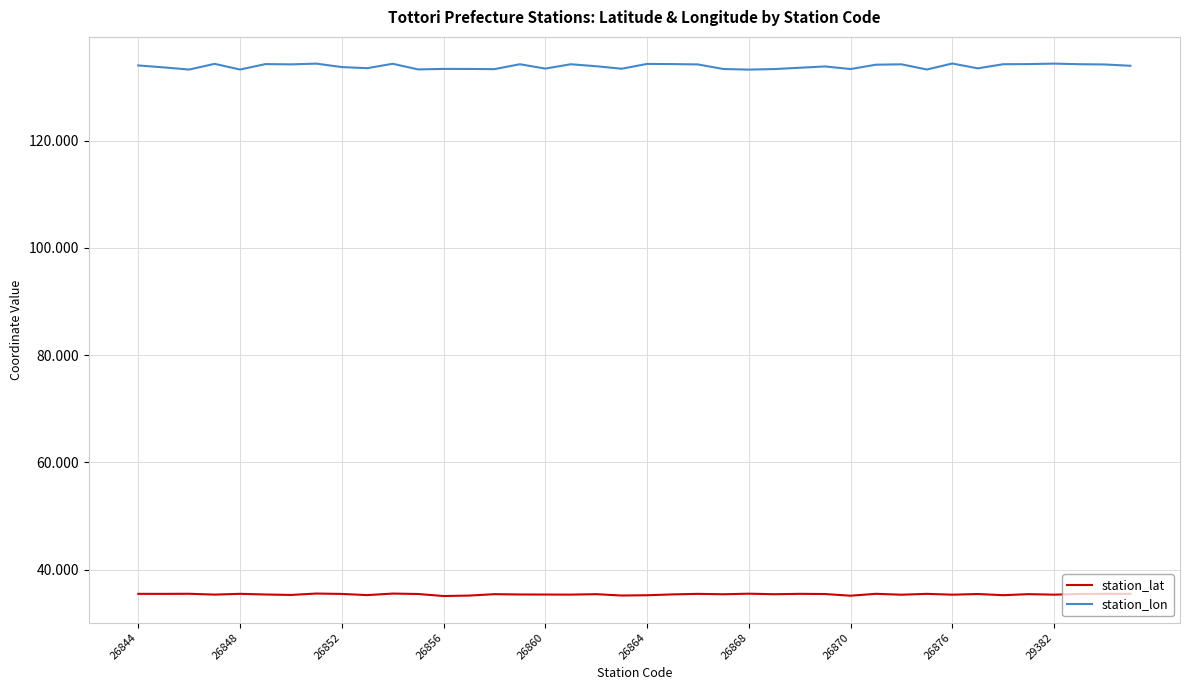

Rank the series by their average value, from lowest to highest.

station_lat, station_lon